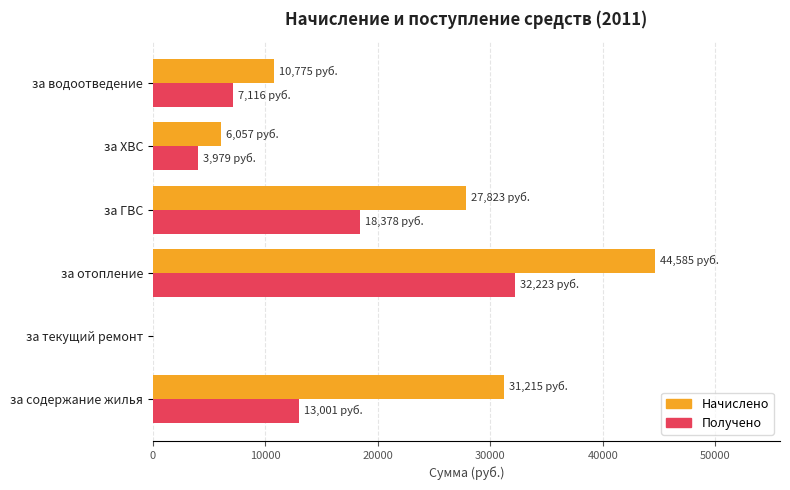

True or false: Получено has a value of 13001.4 at за содержание жилья.

True